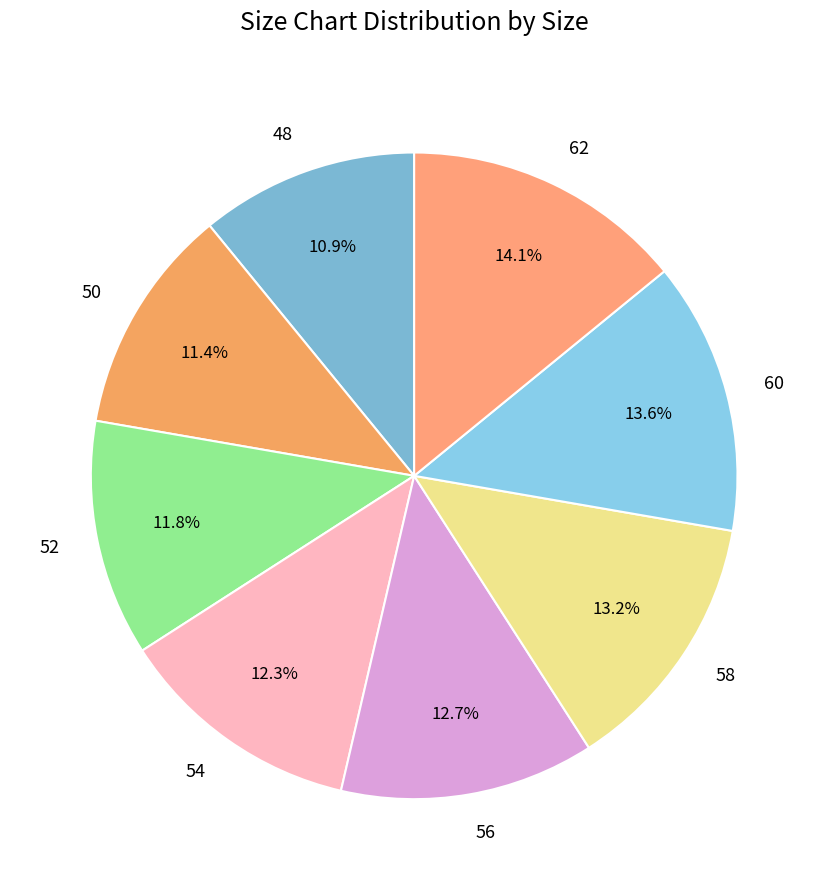

Which has a higher value, 54 or 62?

62